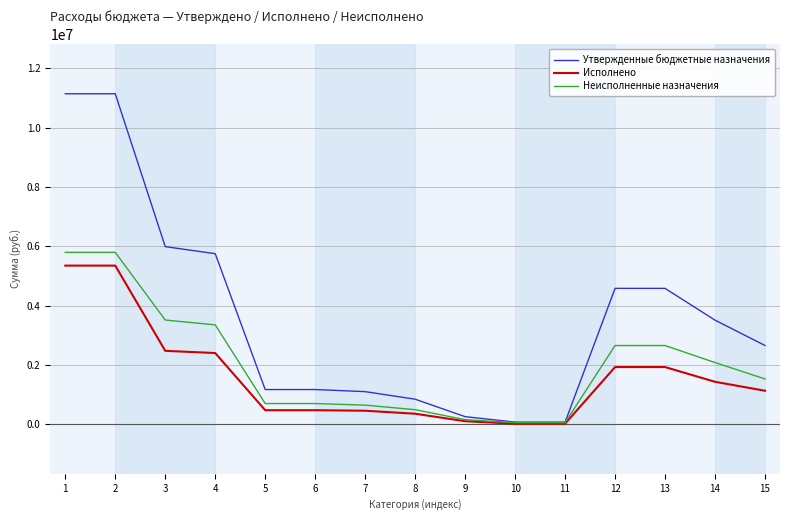

How many values in the Утвержденные бюджетные назначения series are below 2656000?

7